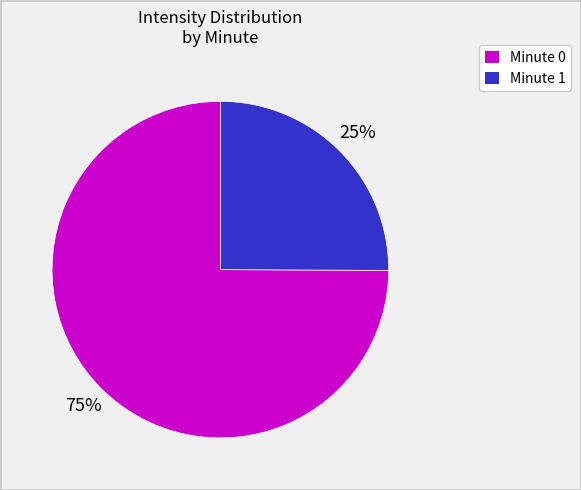

To the nearest percent, what is the difference between the largest and smallest slice percentages?

50%